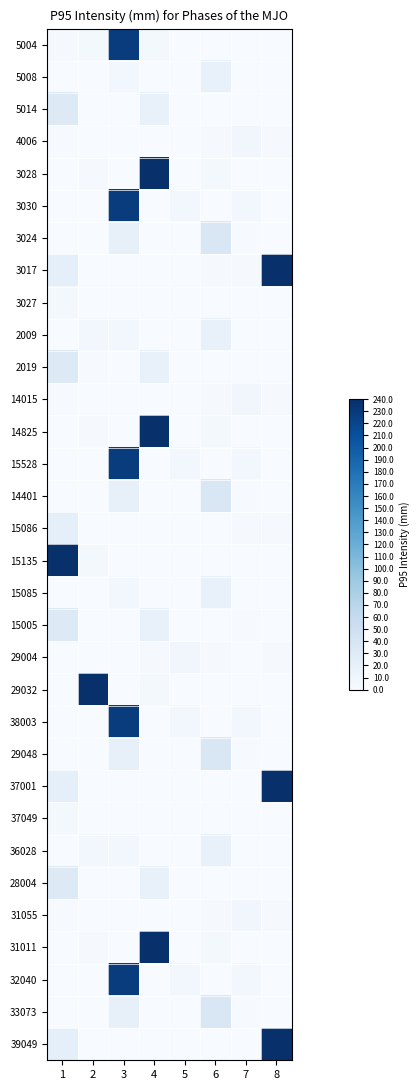

Reading left to right, extract all data points from this chart.

5004: 1=2.6	2=4.4	3=228.0	4=4.4	5=0.8	6=0.0	7=0.0	8=0.7
5008: 1=0.1	2=0.1	3=6.1	4=0.2	5=0.3	6=18.0	7=0.4	8=0.6
5014: 1=31.3	2=0.0	3=0.5	4=17.6	5=0.0	6=0.3	7=0.5	8=0.4
4006: 1=1.2	2=0.0	3=0.0	4=0.0	5=0.0	6=2.6	7=7.7	8=2.6
3028: 1=0.0	2=2.6	3=0.0	4=240.0	5=0.0	6=5.0	7=0.0	8=0.0
3030: 1=0.0	2=0.0	3=228.0	4=0.0	5=6.1	6=0.0	7=7.2	8=0.0
3024: 1=0.5	2=0.2	3=19.2	4=0.7	5=0.4	6=35.7	7=1.4	8=0.2
3017: 1=21.2	2=0.0	3=0.3	4=0.0	5=0.0	6=2.6	7=2.6	8=240.0
3027: 1=5.0	2=0.0	3=0.0	4=0.0	5=0.0	6=0.0	7=0.7	8=0.1
2009: 1=0.1	2=6.1	3=7.2	4=0.2	5=0.3	6=18.0	7=0.4	8=0.6
2019: 1=31.3	2=1.5	3=0.5	4=17.6	5=0.0	6=0.3	7=0.5	8=0.4
14015: 1=1.2	2=0.0	3=0.0	4=0.0	5=0.0	6=2.6	7=7.7	8=2.6
14825: 1=0.0	2=2.6	3=0.0	4=240.0	5=0.0	6=5.0	7=0.0	8=0.0
15528: 1=0.0	2=0.0	3=228.0	4=0.0	5=6.1	6=0.0	7=7.2	8=0.0
14401: 1=0.5	2=0.2	3=19.2	4=0.7	5=0.4	6=35.7	7=1.4	8=0.2
15086: 1=21.2	2=0.0	3=0.3	4=0.0	5=0.1	6=0.2	7=2.6	8=2.6
15135: 1=240.0	2=5.0	3=0.0	4=0.0	5=0.0	6=0.0	7=0.0	8=0.7
15085: 1=0.1	2=0.1	3=6.1	4=0.2	5=0.3	6=18.0	7=0.4	8=0.6
15005: 1=31.3	2=0.0	3=0.5	4=17.6	5=0.0	6=0.3	7=1.2	8=0.0
29004: 1=0.0	2=0.0	3=0.0	4=2.6	5=7.7	6=2.6	7=0.0	8=2.6
29032: 1=0.0	2=240.0	3=0.0	4=5.0	5=0.0	6=0.0	7=0.0	8=0.0
38003: 1=0.0	2=0.0	3=228.0	4=0.0	5=6.1	6=0.0	7=7.2	8=0.0
29048: 1=0.5	2=0.2	3=19.2	4=0.7	5=0.4	6=35.7	7=1.4	8=0.2
37001: 1=21.2	2=0.0	3=0.3	4=0.0	5=0.0	6=0.3	7=0.3	8=240.0
37049: 1=5.0	2=0.0	3=0.0	4=0.0	5=0.0	6=0.0	7=0.7	8=0.1
36028: 1=0.1	2=6.1	3=7.2	4=0.2	5=0.3	6=18.0	7=0.4	8=0.6
28004: 1=31.3	2=0.0	3=0.5	4=17.6	5=0.0	6=0.3	7=0.5	8=0.4
31055: 1=1.2	2=0.0	3=0.0	4=0.0	5=0.0	6=2.6	7=7.7	8=2.6
31011: 1=0.0	2=2.6	3=0.0	4=240.0	5=0.0	6=5.0	7=0.0	8=0.0
32040: 1=0.0	2=0.0	3=228.0	4=0.0	5=6.1	6=0.0	7=7.2	8=0.0
33073: 1=0.5	2=0.2	3=19.2	4=0.7	5=0.4	6=35.7	7=1.4	8=0.2
39049: 1=21.2	2=0.0	3=0.3	4=0.0	5=0.0	6=0.3	7=0.3	8=240.0